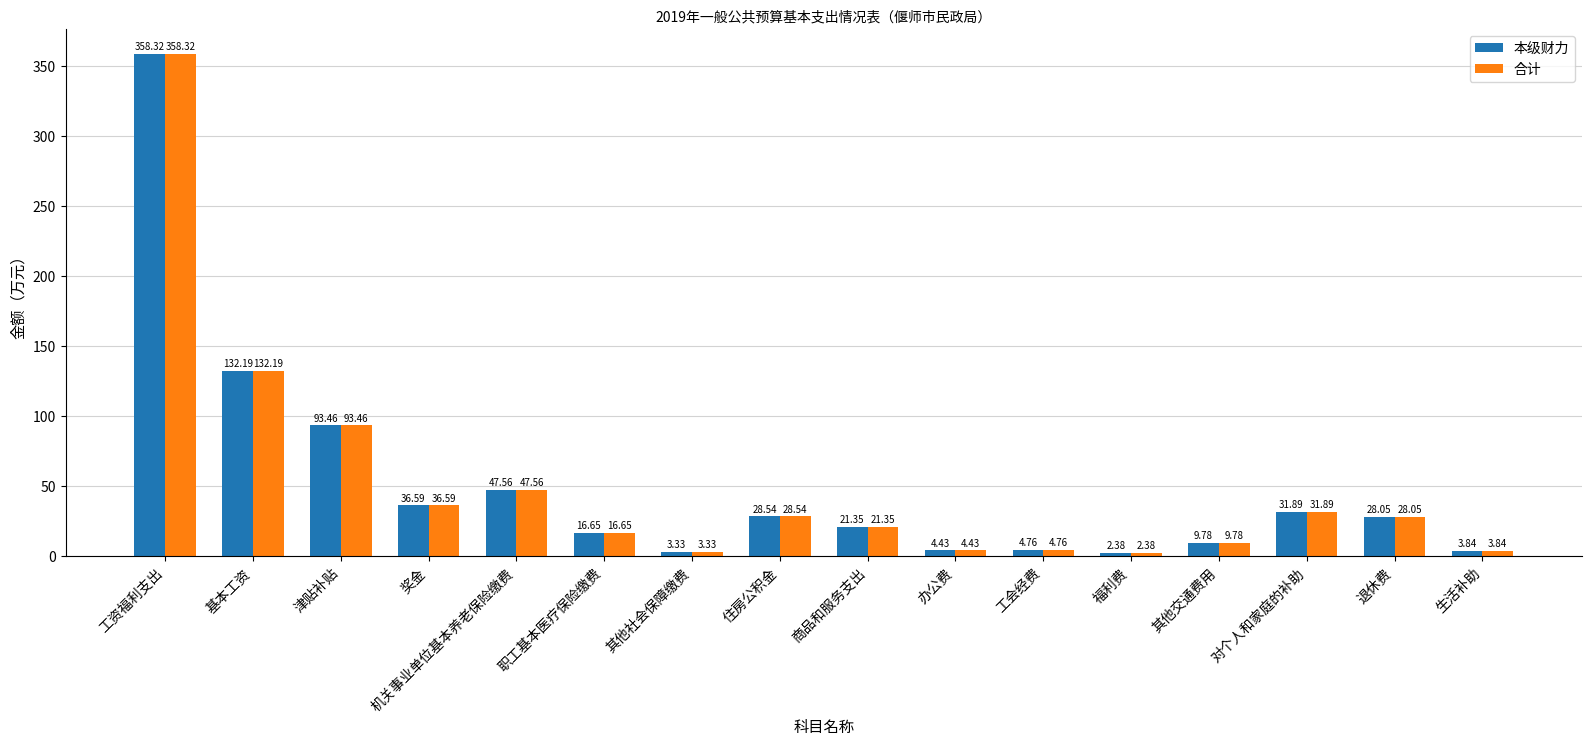

What position from the left is 其他交通费用?

13